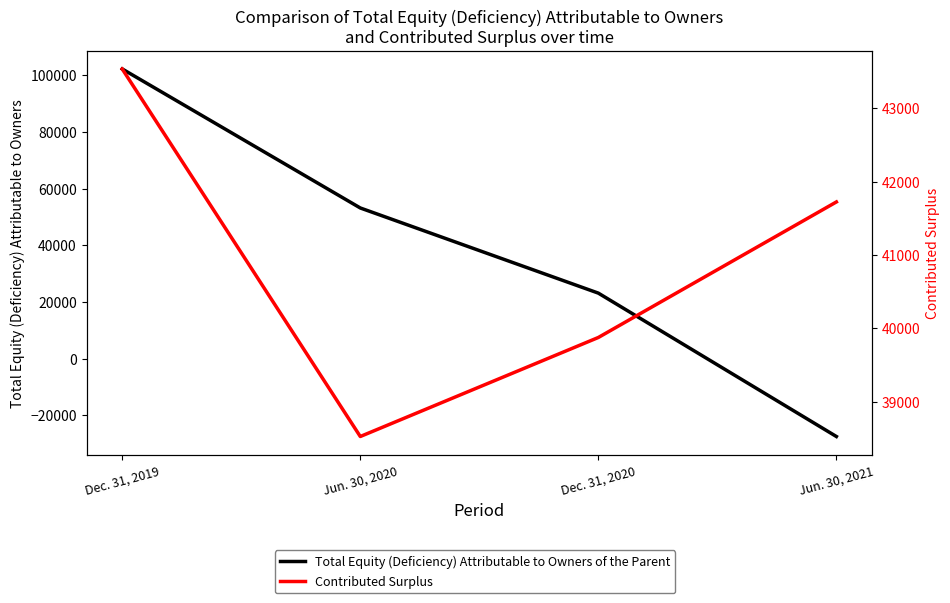

Rank the series by their maximum value, from lowest to highest.

Contributed Surplus, Total Equity (Deficiency) Attributable to Owners of the Parent